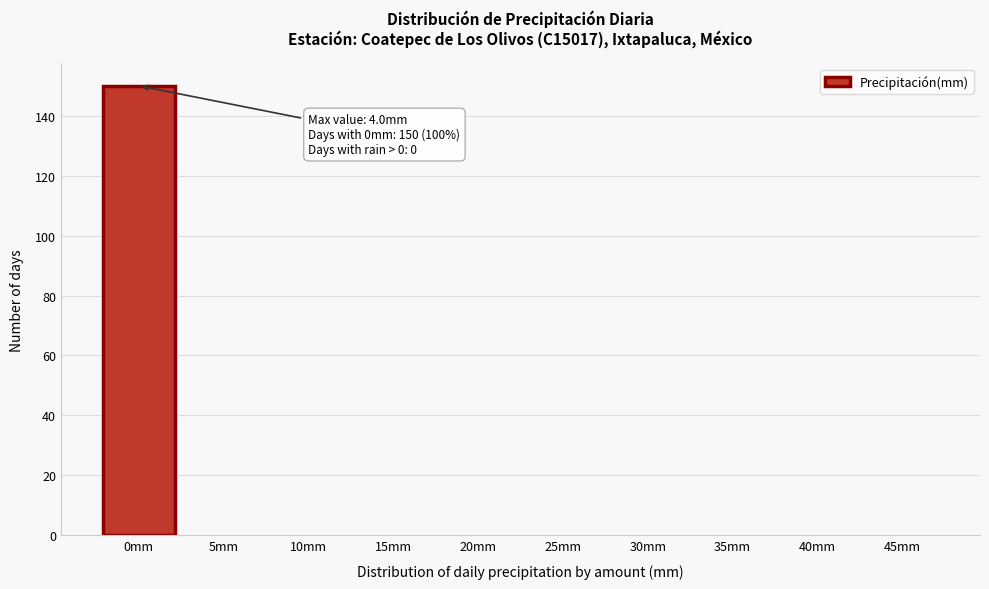

Reading left to right, what are all the values shown in this chart?

0mm=150	5mm=0	10mm=0	15mm=0	20mm=0	25mm=0	30mm=0	35mm=0	40mm=0	45mm=0